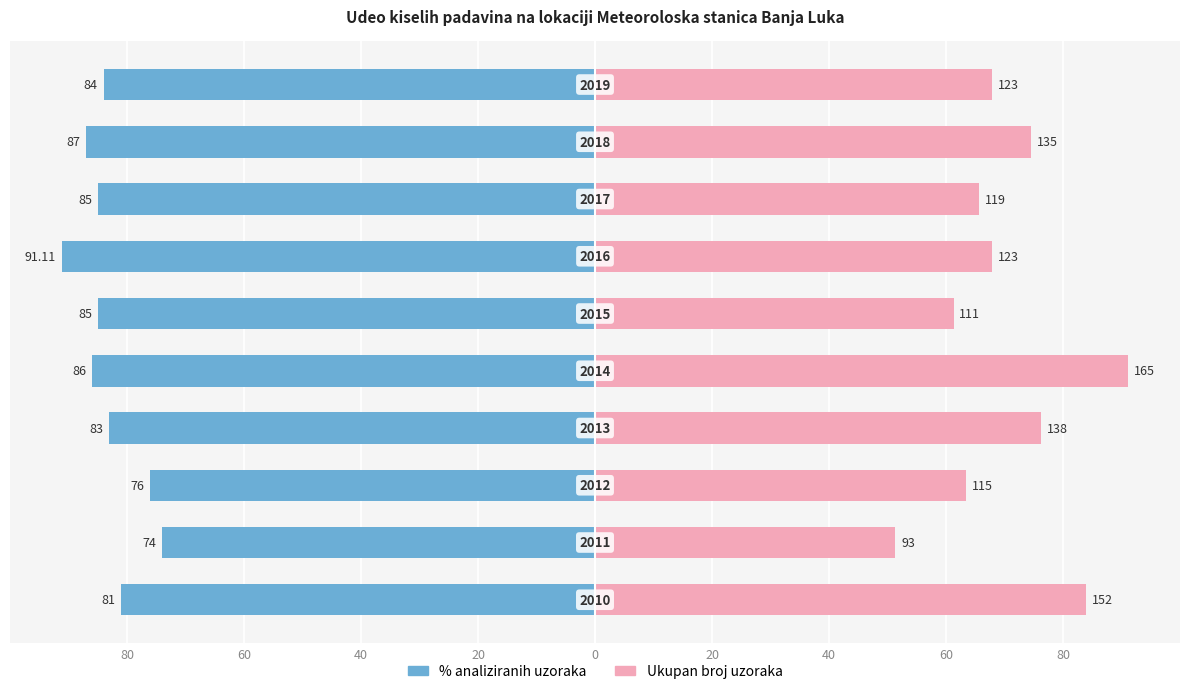

What is the difference between the second highest and second lowest values in the % analiziranih uzoraka series?

11.0